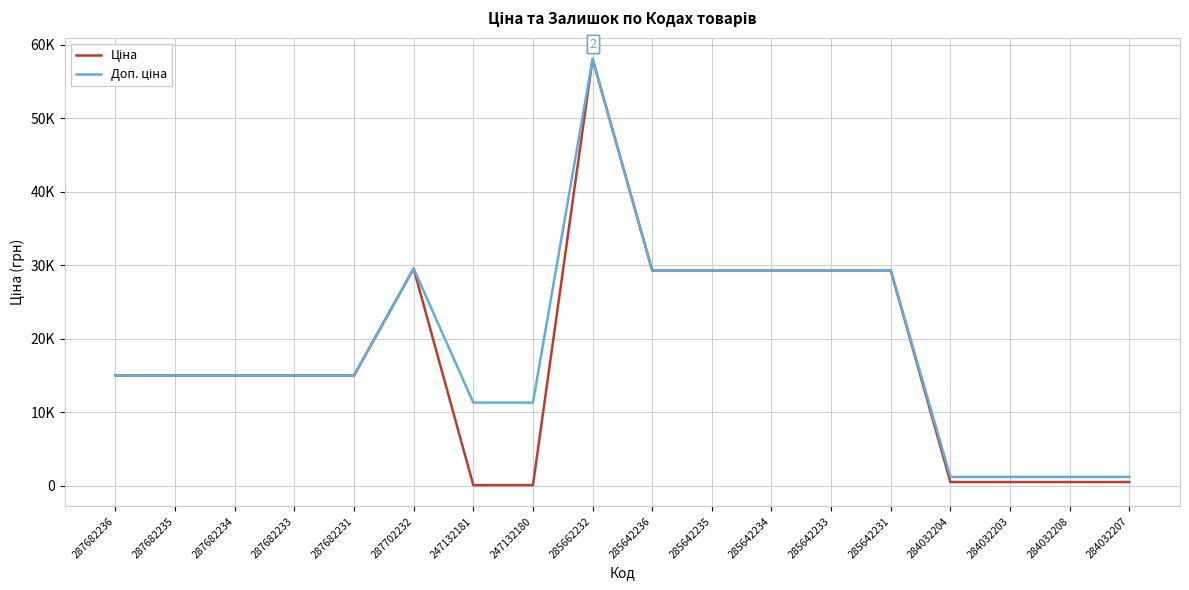

Is this an area chart (filled region under the line)?

No